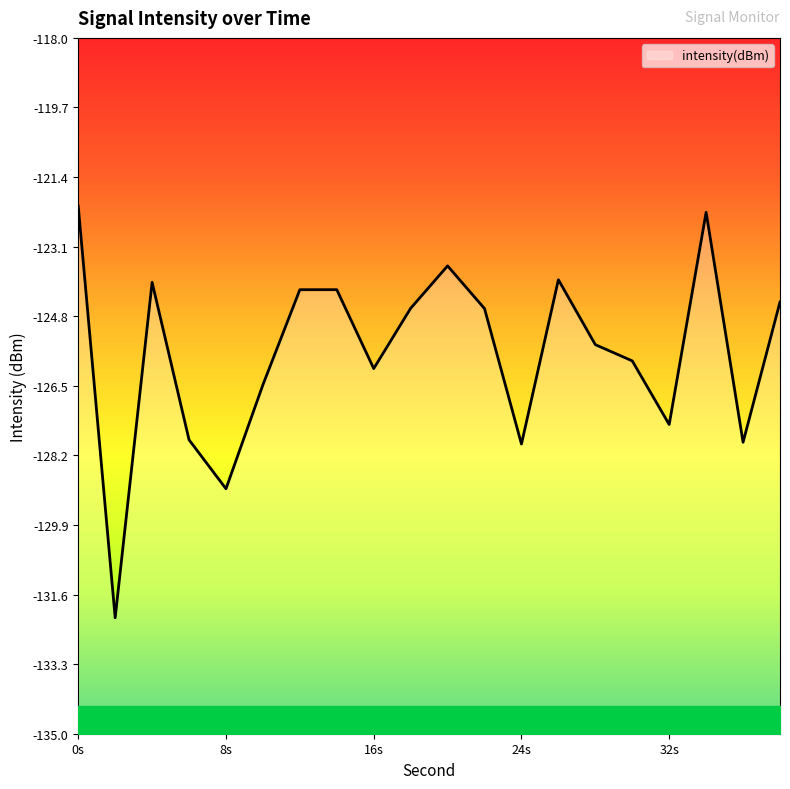

The value at 4 is -124.0. True or false?

True